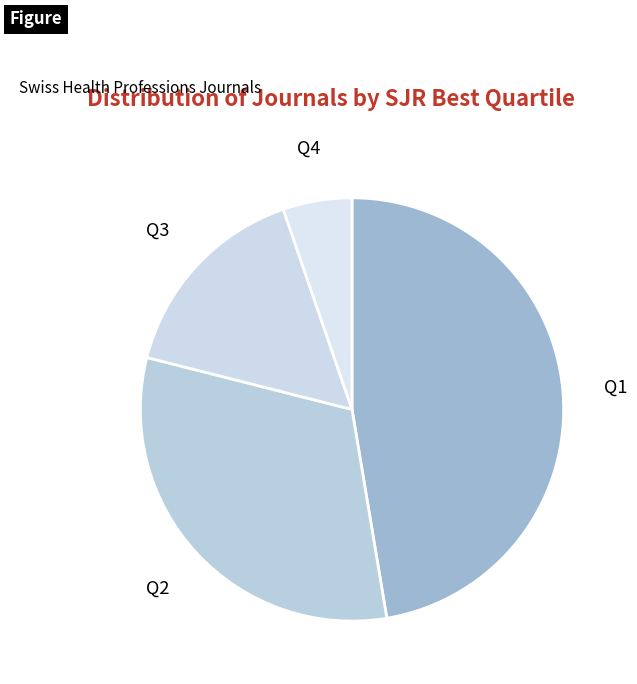

Rank the categories by value from highest to lowest.

Q1, Q2, Q3, Q4